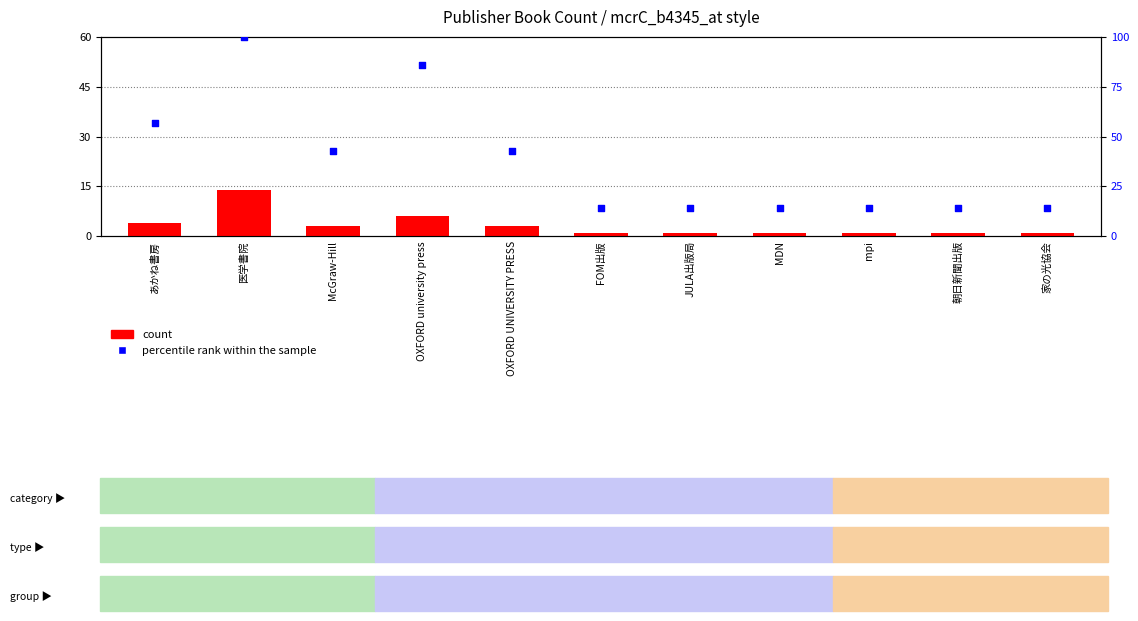

Is the value of percentile rank within the sample at 家の光協会 greater than the value of count at OXFORD university press?

Yes